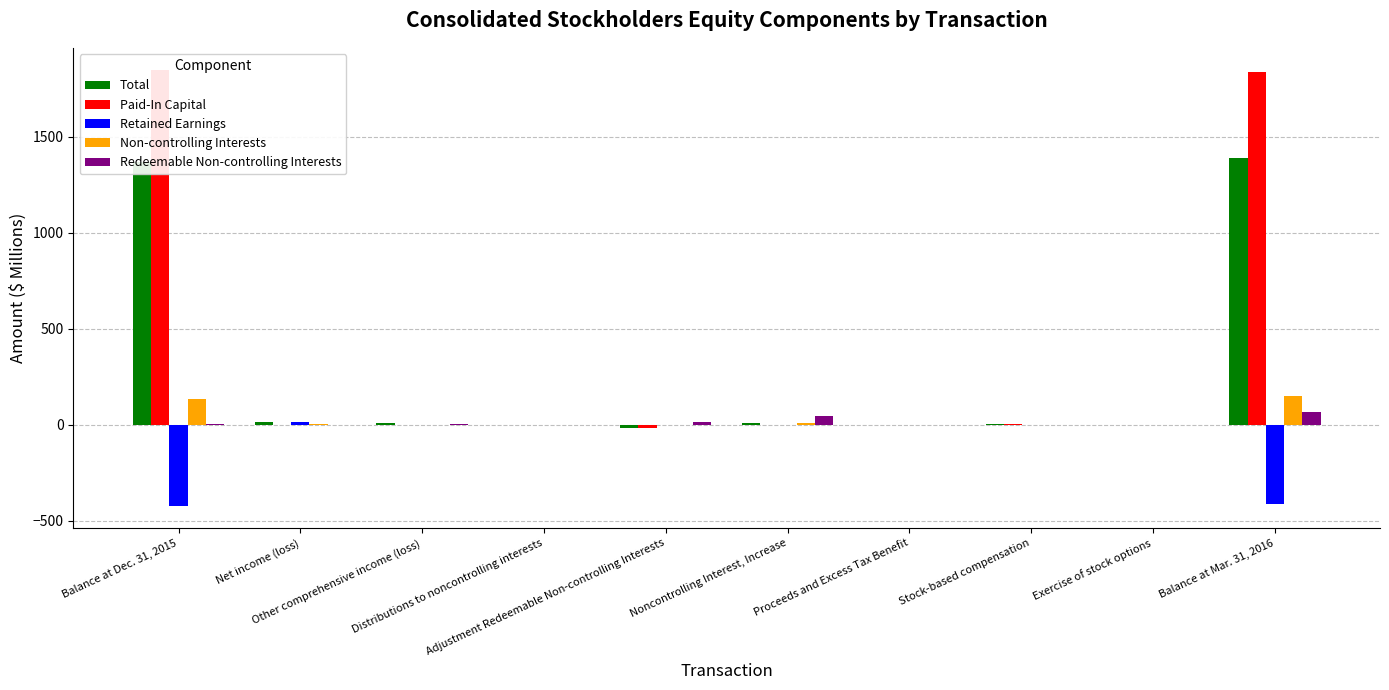

What is the minimum value shown in the chart?

-424.3